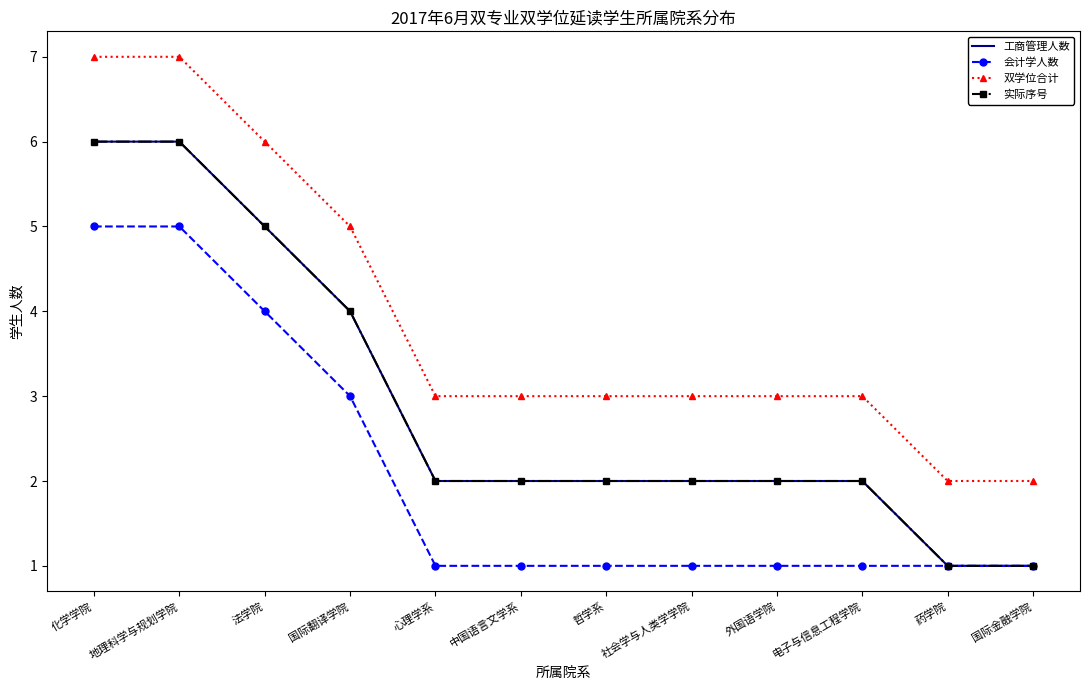

True or false: 会计学人数 and 双学位合计 intersect in this chart.

False